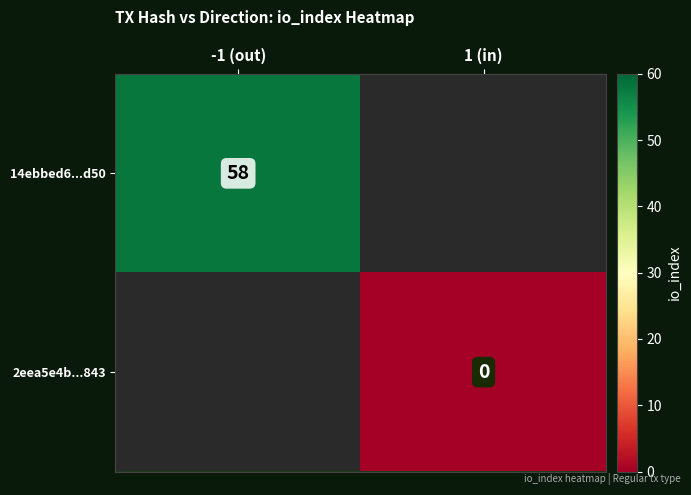

Is it true that 14ebbed6...d50 equals 81 at -1 (out)?

False